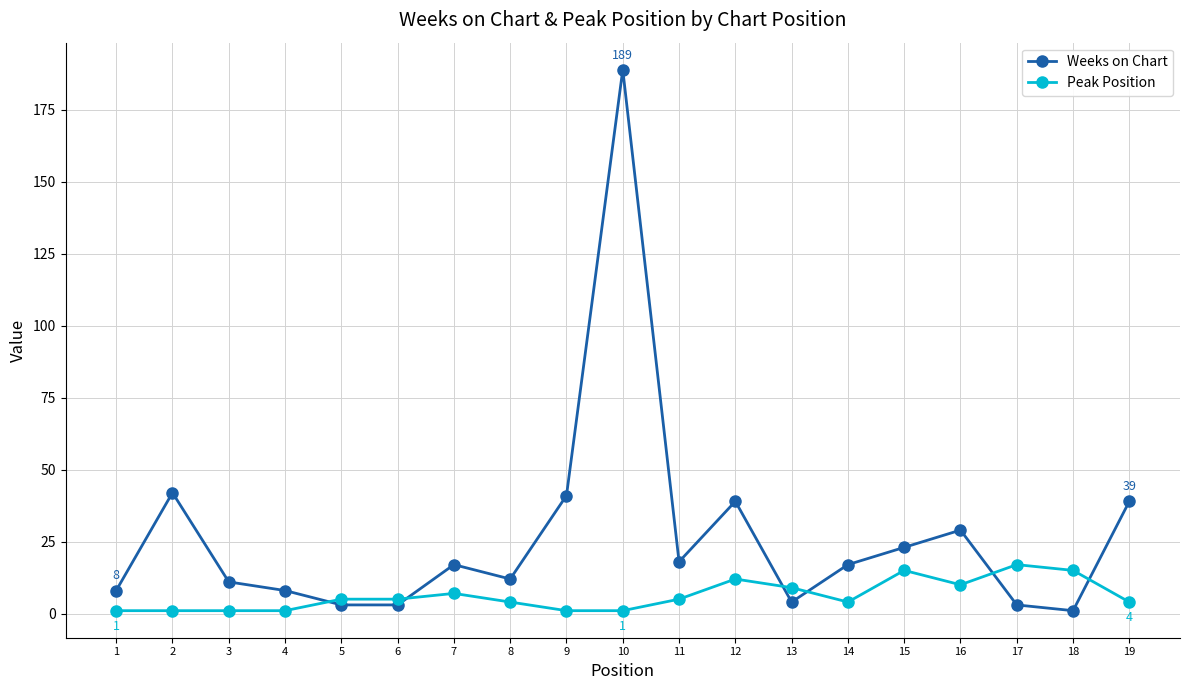

How many data points in Peak Position are less than 5?

9